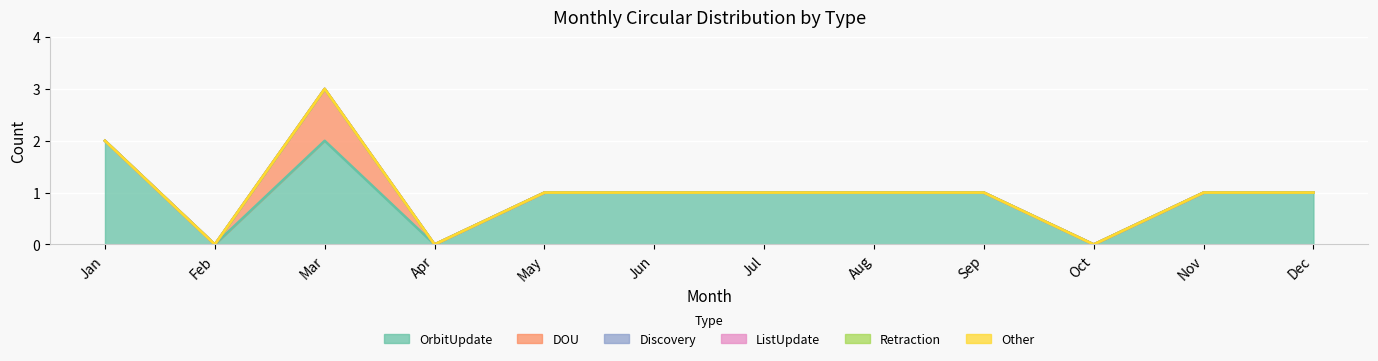

True or false: Discovery and Retraction intersect in this chart.

False